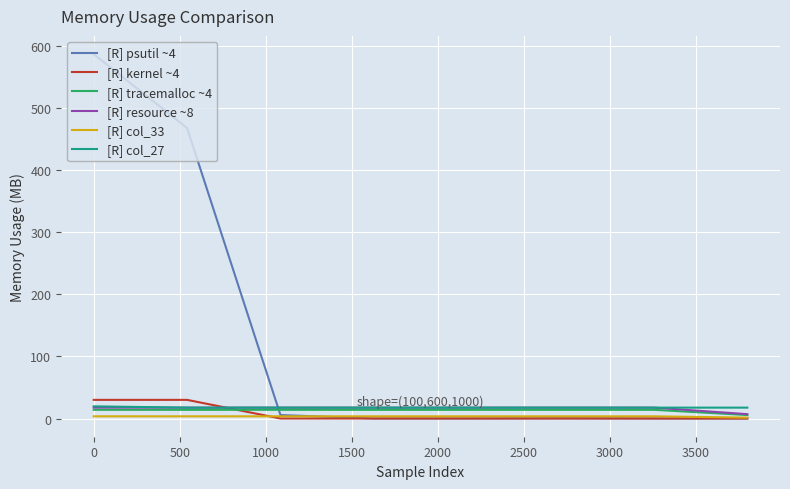

How many distinct data groups are displayed?

6